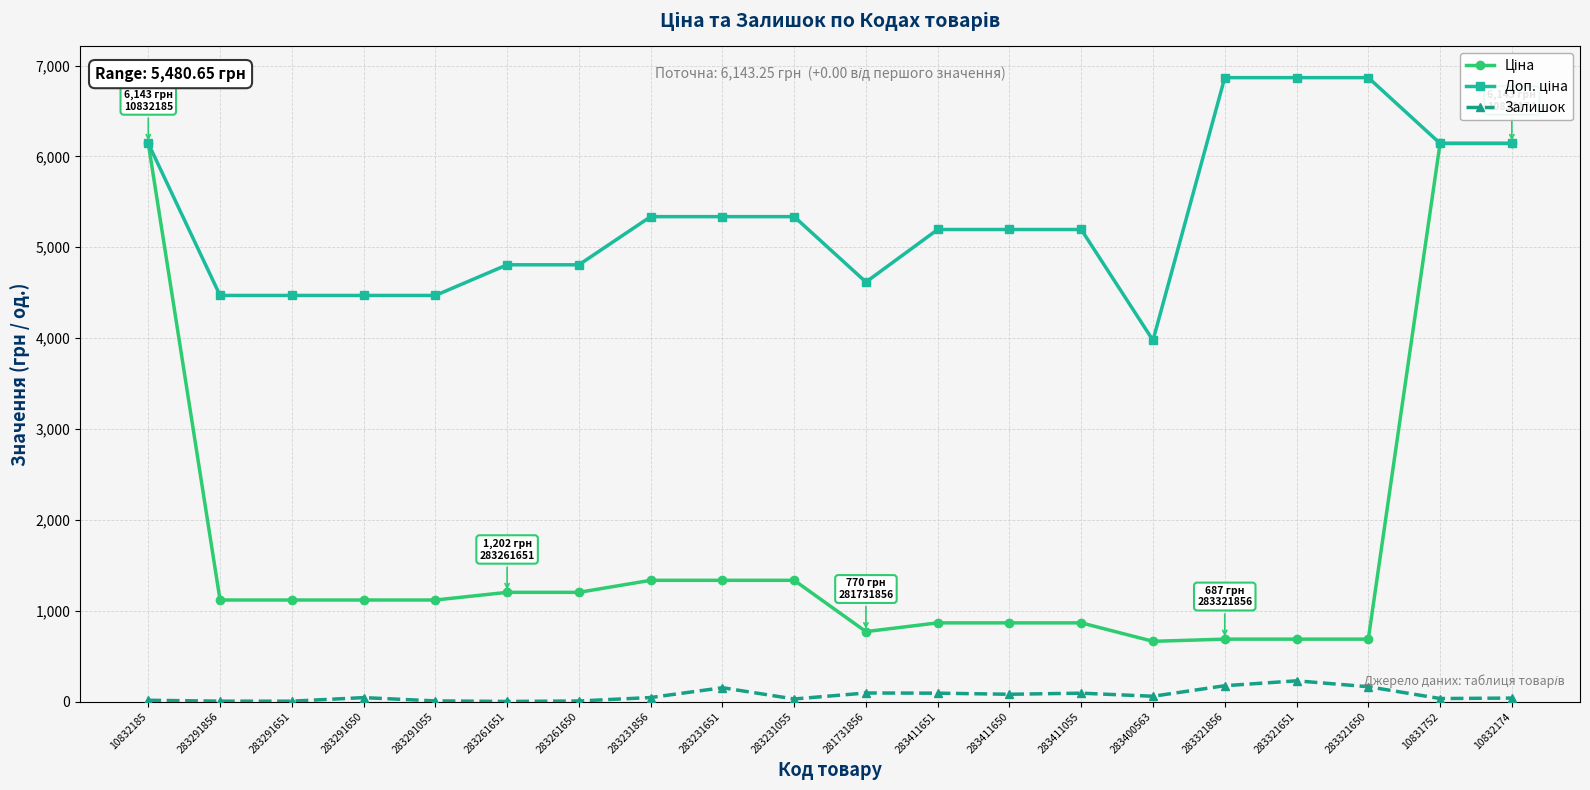

At how many categories does at least one series exceed 1904?

20